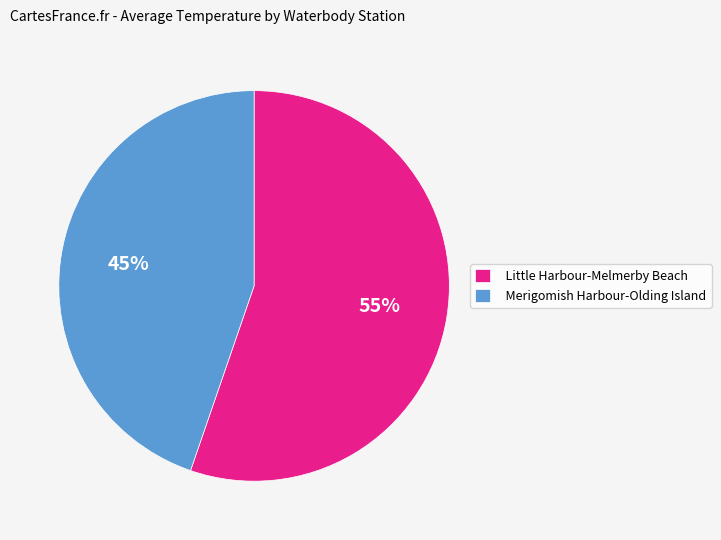

Is it true that Merigomish Harbour-Olding Island is 39% of the pie?

False